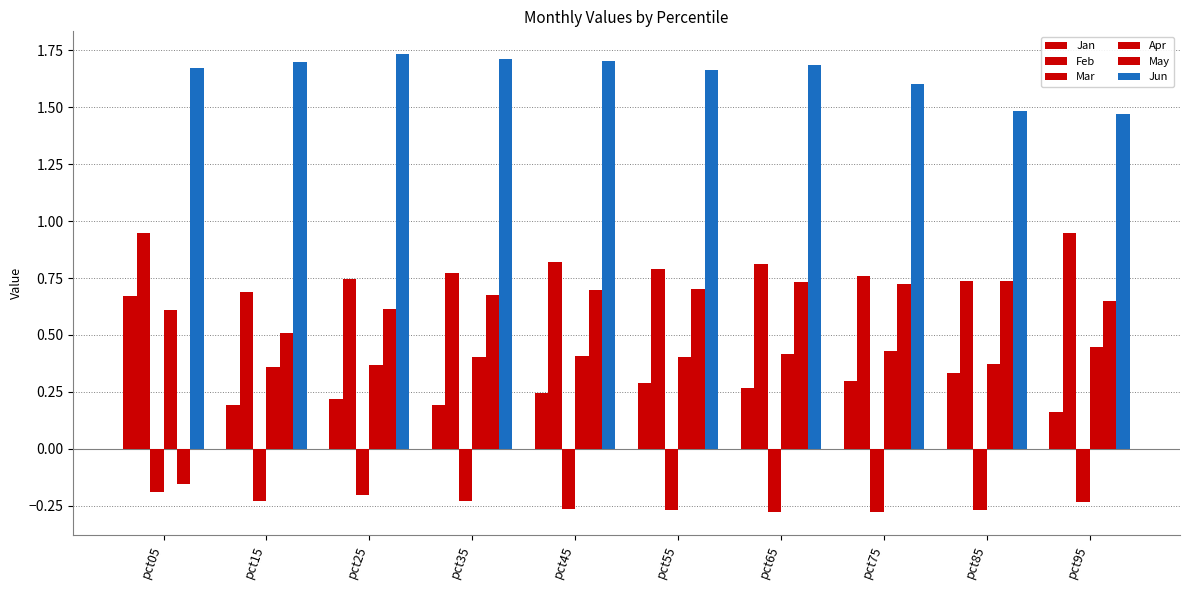

Is it true that Jun equals 1.7 at pct55?

True